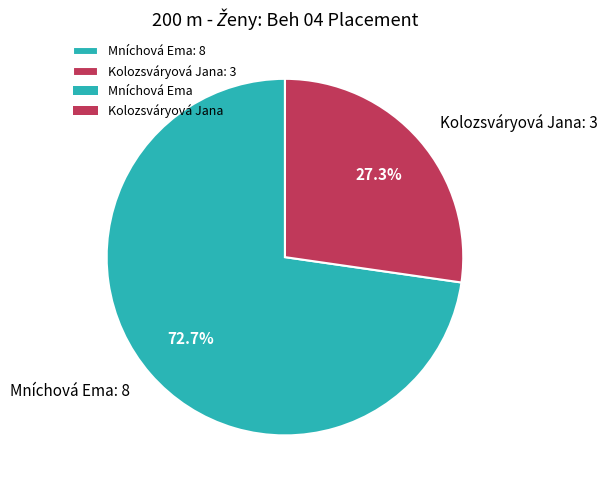

Rank the categories by value from highest to lowest.

Mníchová Ema, Kolozsváryová Jana